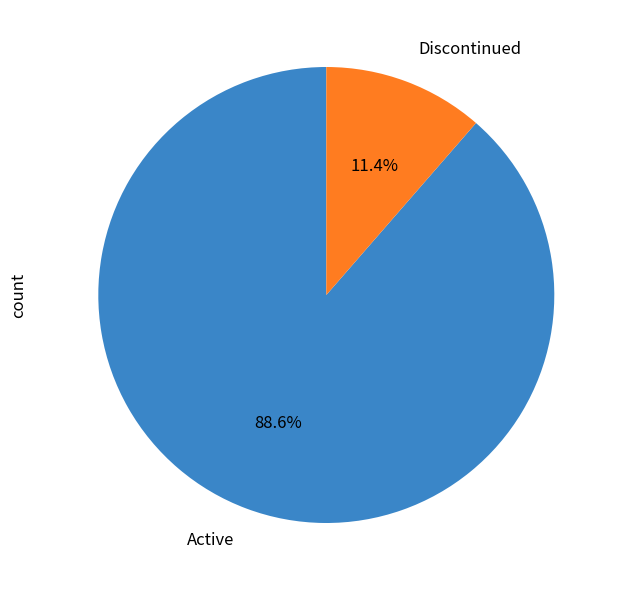

Combined, what portion of the pie is Discontinued and Active?

100.0%